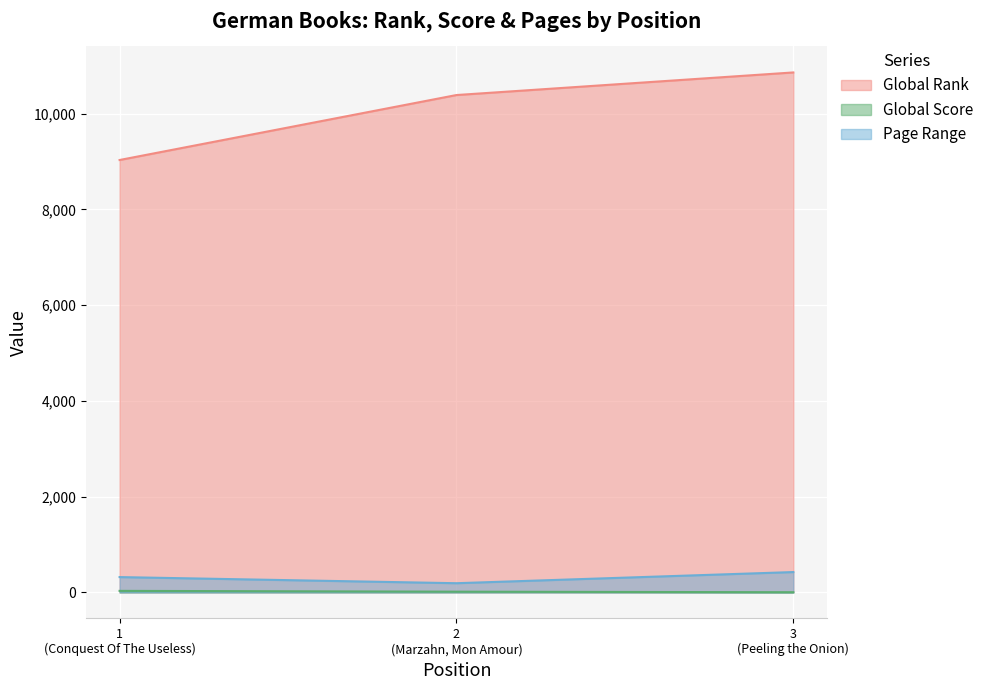

Which series has the largest range (max minus min)?

Global Rank